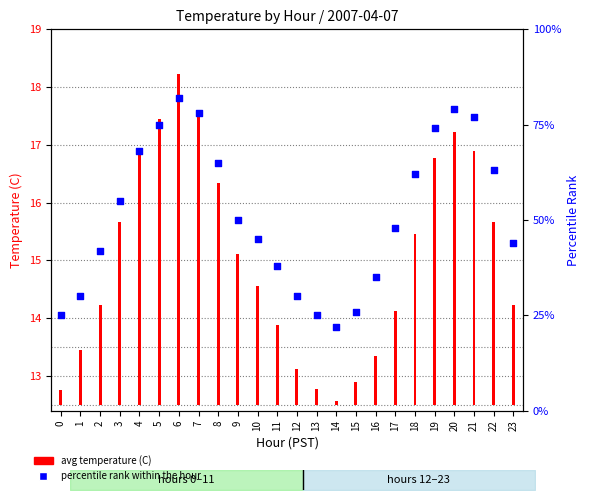

Which series contains the lowest Y value?

avg temperature (C)